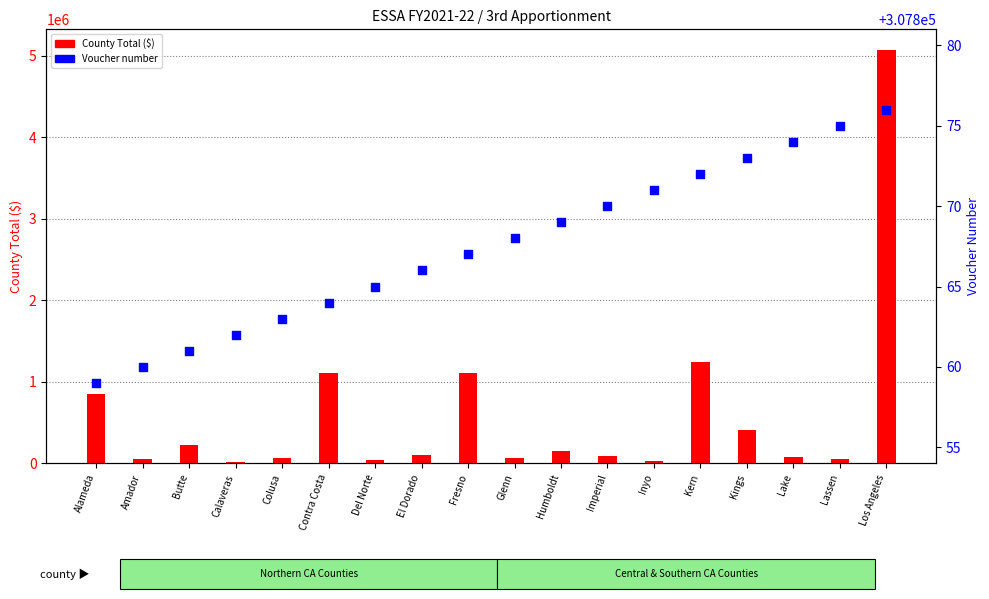

Which series has the widest spread of Y values?

County Total